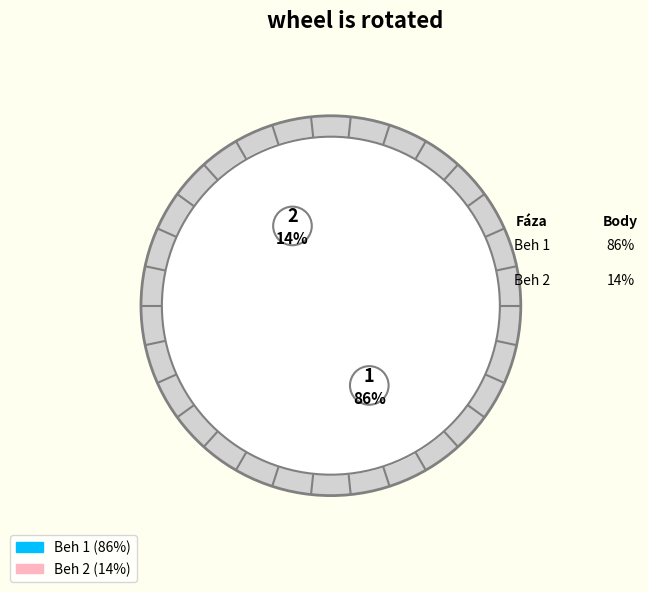

Rank the categories by value from lowest to highest.

Beh 2, Beh 1